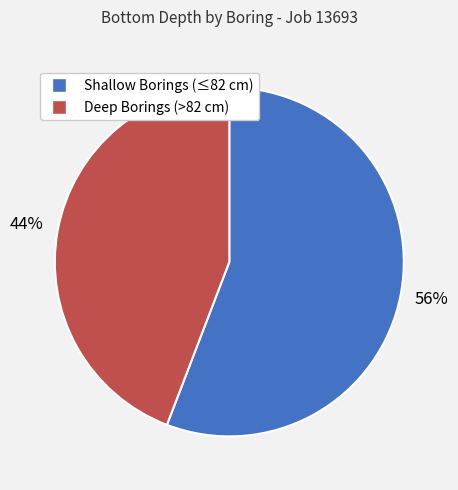

Is there any slice that represents more than half of the pie?

Yes